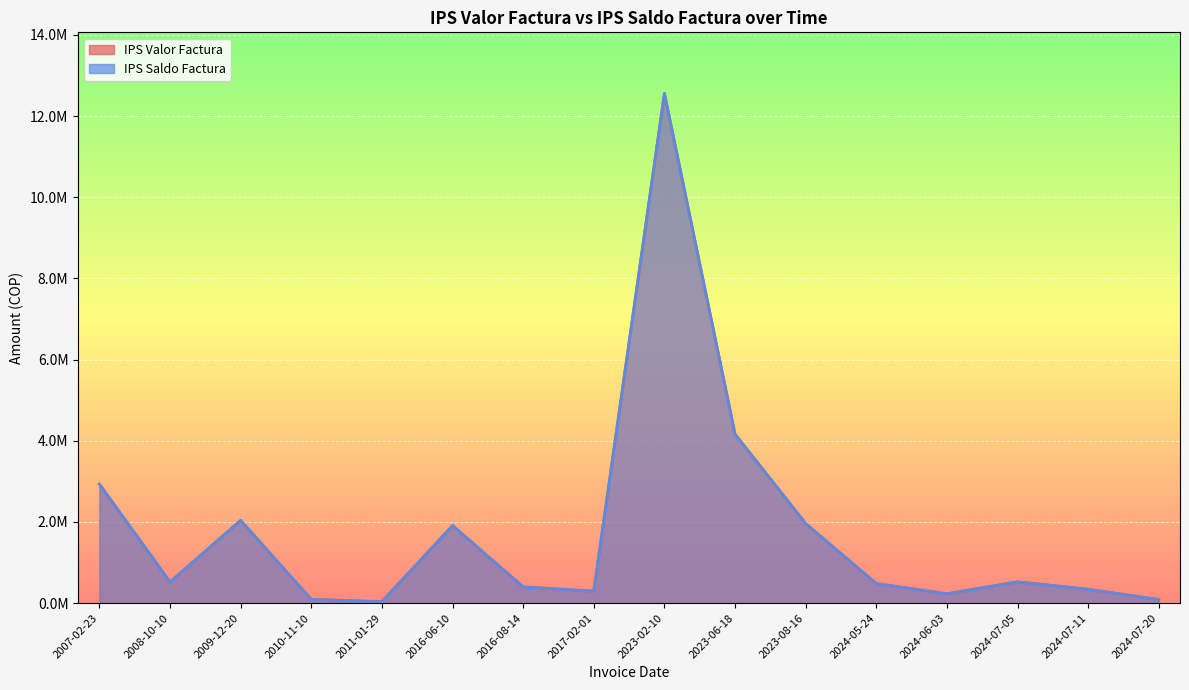

What is the sum of the IPS Valor Factura values at 2017-02-01 and 2024-07-20?

380032